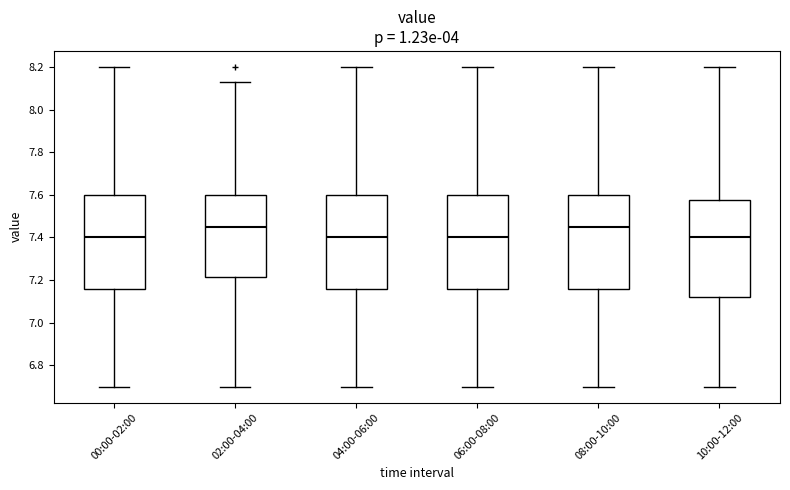

Where does the upper whisker of the box for 10:00-12:00 end on the y-axis? The values are not printed on the chart, so give them approximately, as read against the axis.

8.20